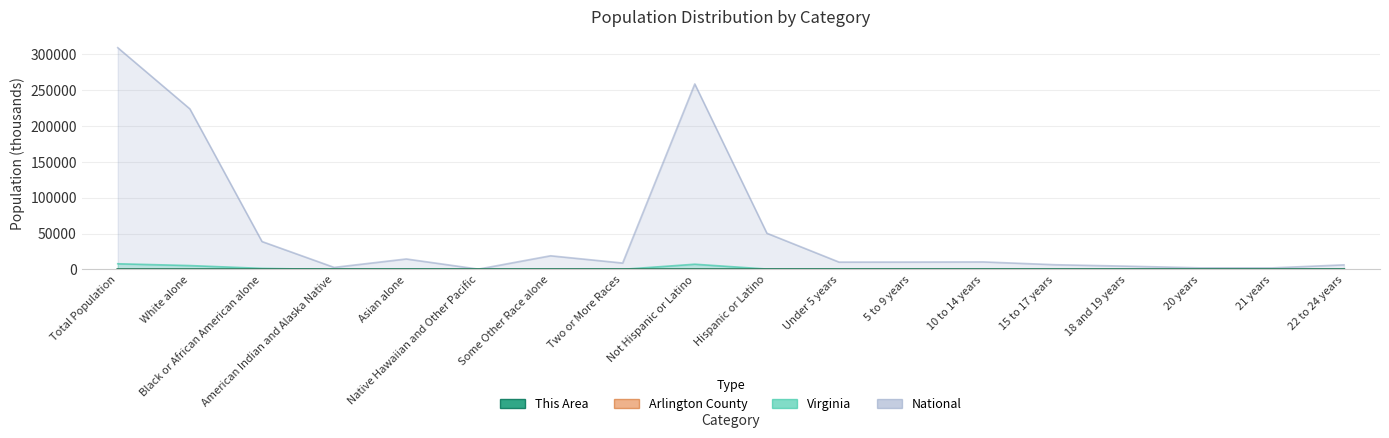

What is the approximate value of Virginia at Two or More Races?

233.4